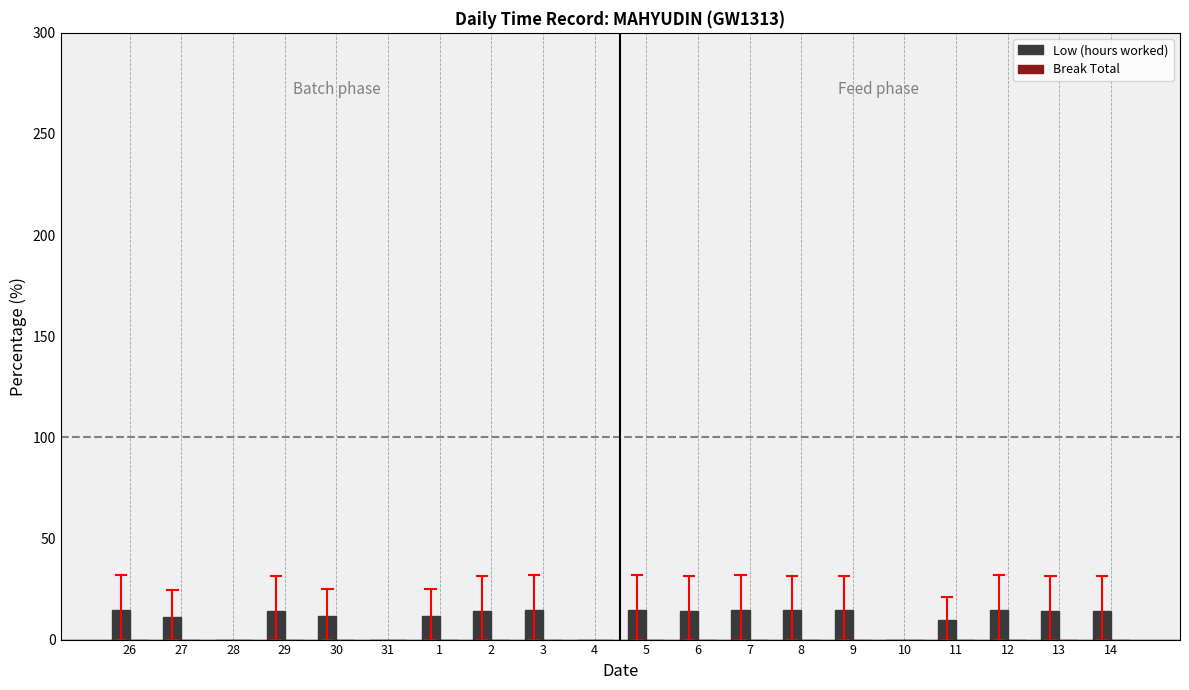

What is the sum of the values at 11 and 6?

24.0